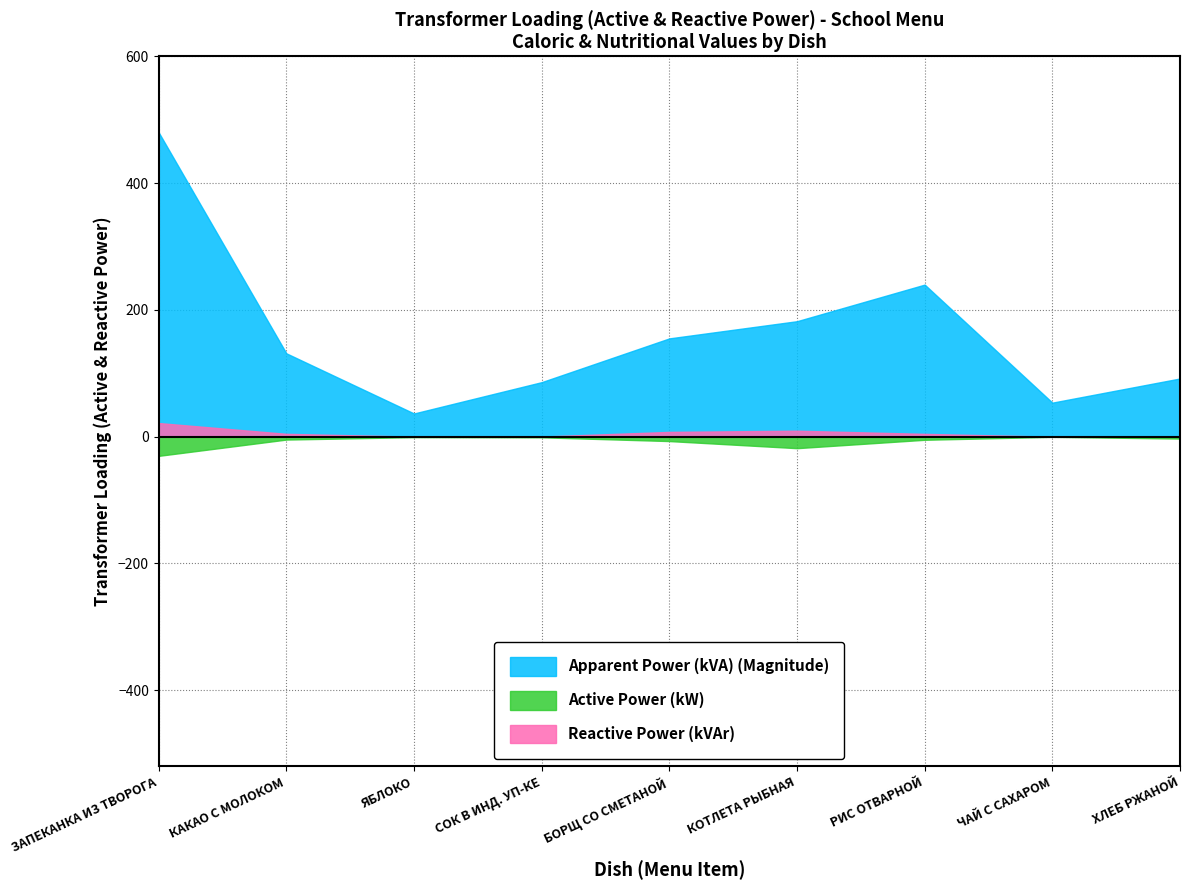

At which label is Reactive Power (kVAr) closest to 10?

КОТЛЕТА РЫБНАЯ